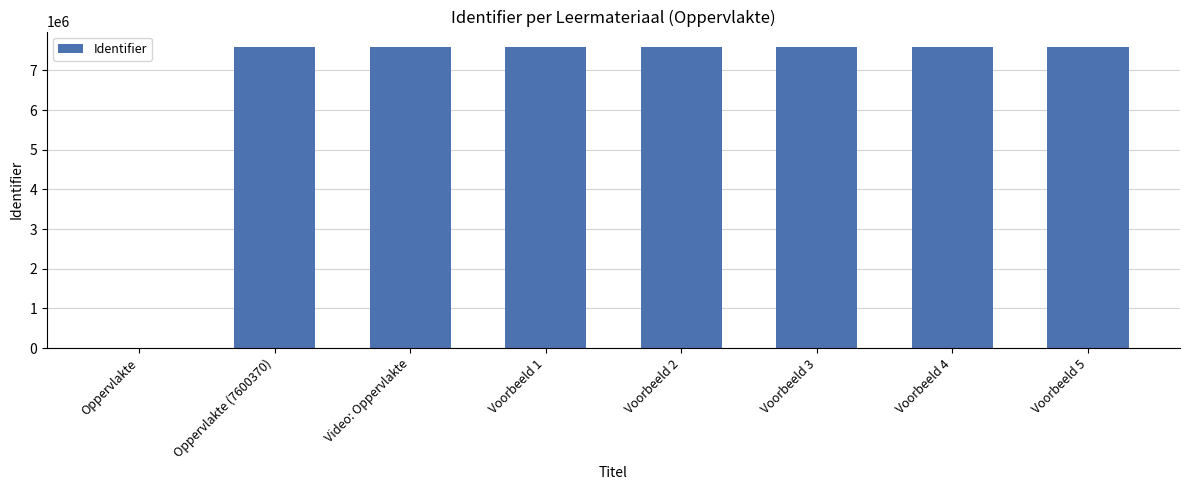

What is the greatest value displayed?

7600382